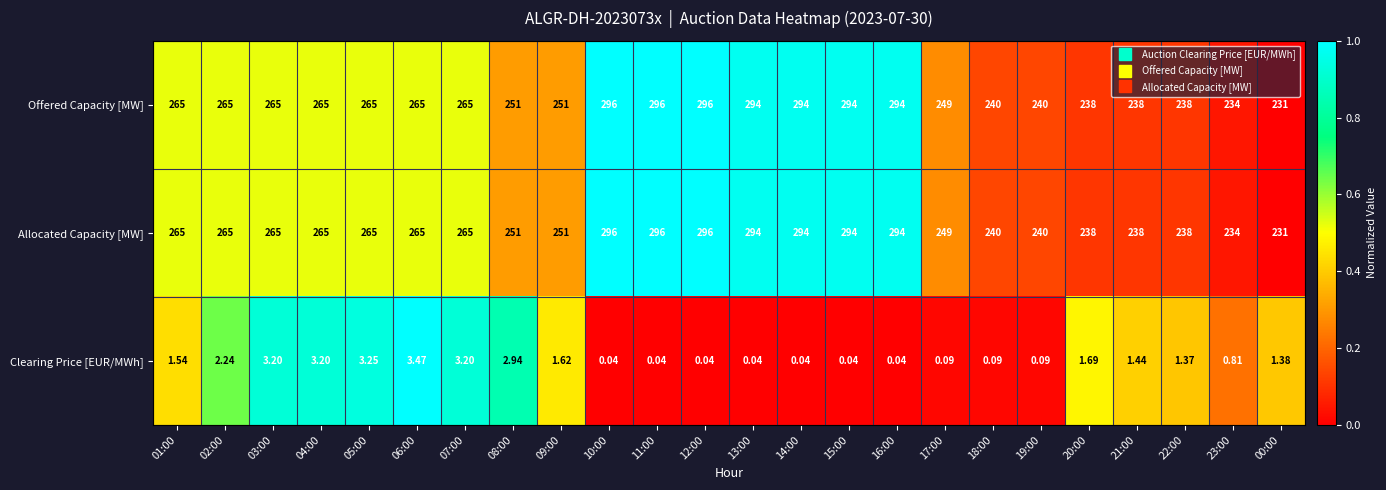

What is the spread (max minus min) of values at 07:00?

261.8